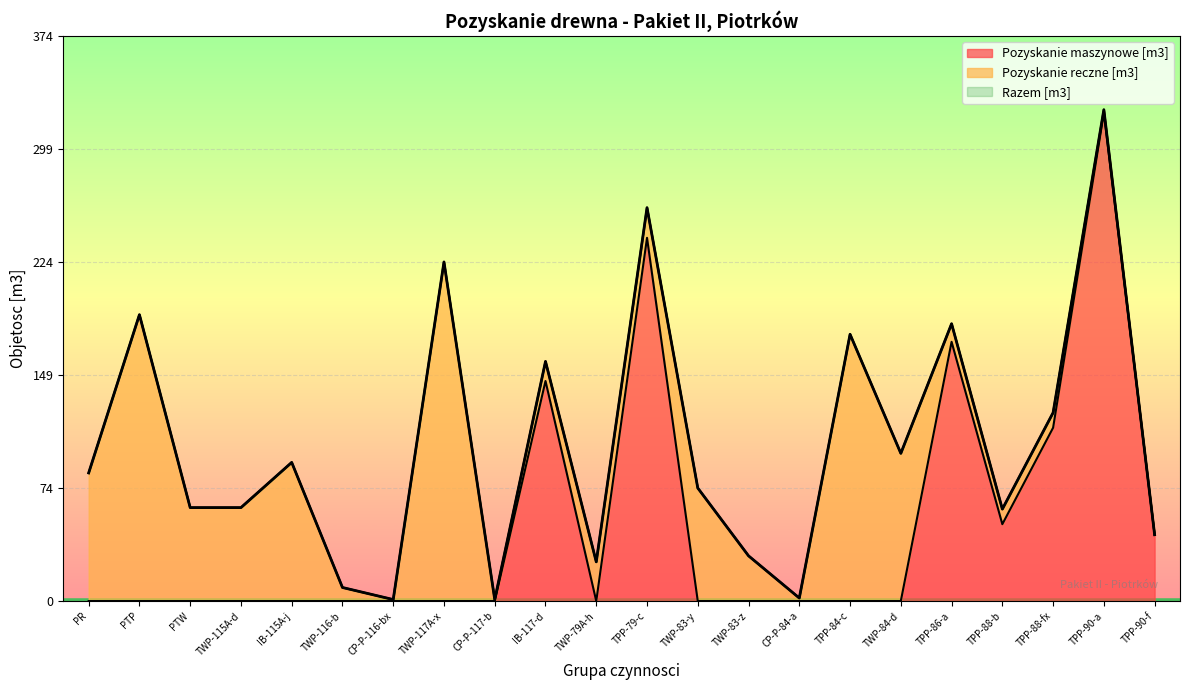

The value of Razem [m3] at TWP-116-b is 9. True or false?

True